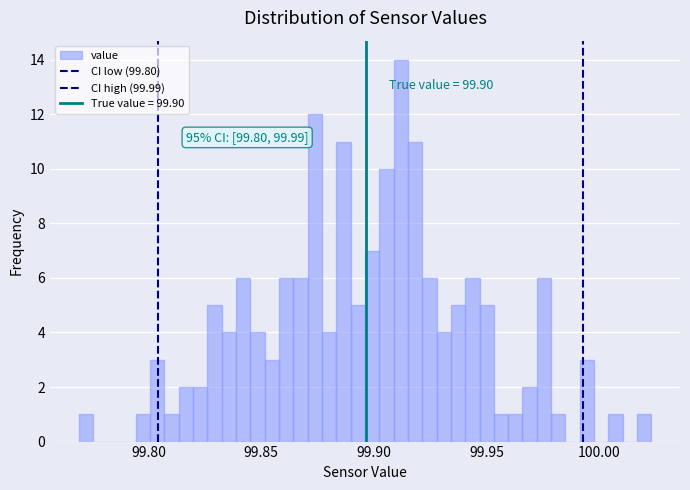

Around what value on the x-axis is the tallest bar? Give the approximate position of its centre, as read against the axis.

99.910